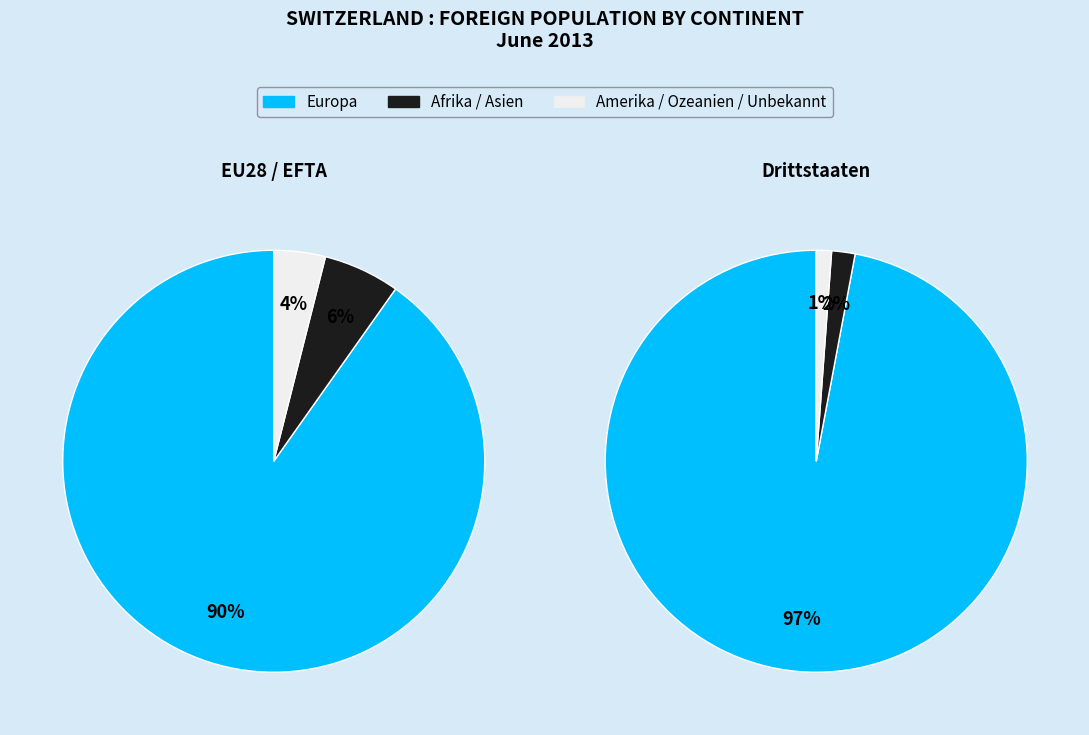

True or false: Afrika accounts for 20% of the total.

False